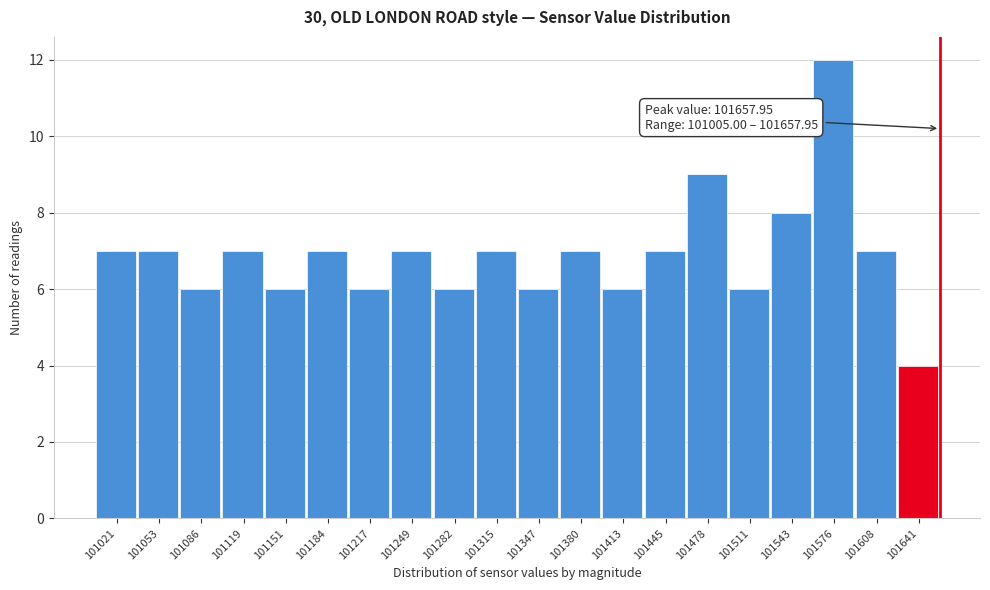

Over which range of the x-axis is the bar tallest?

101560 to 101595